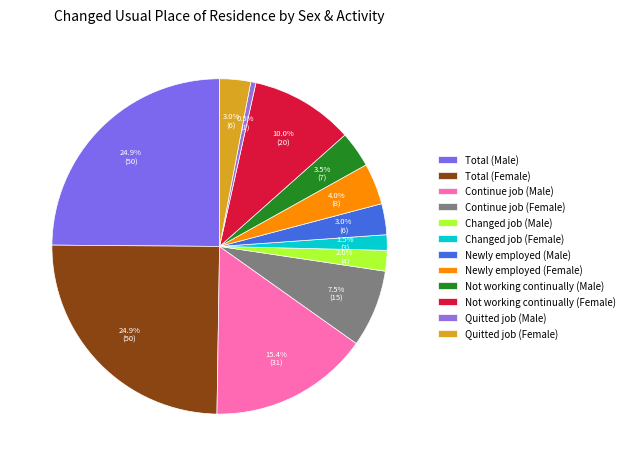

Approximately how many times larger is the value at Not working continually (Female) compared to Newly employed (Female)?

2.5